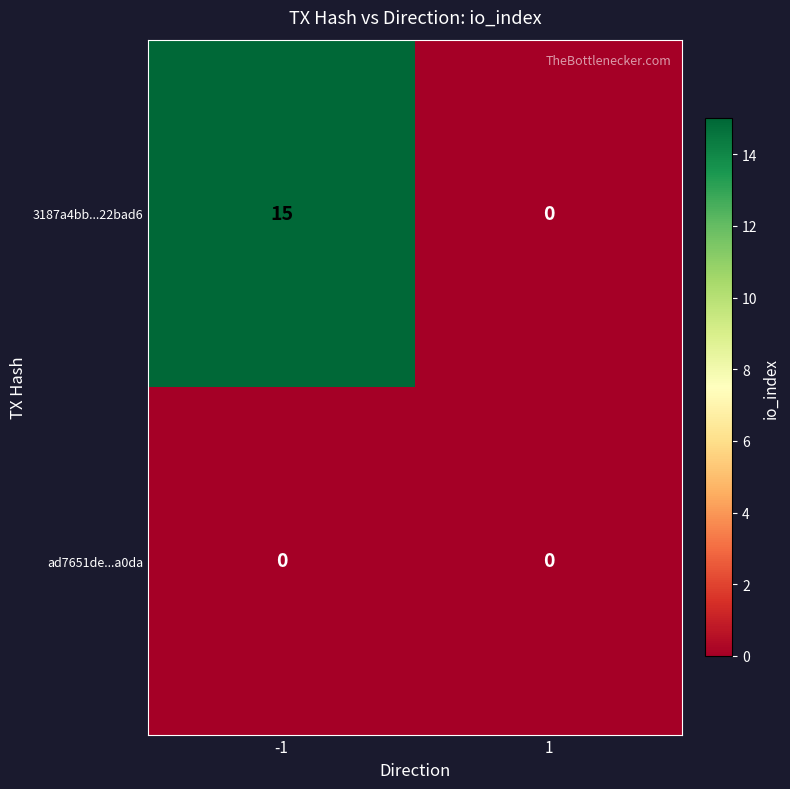

What is the total value across all series at -1?

15